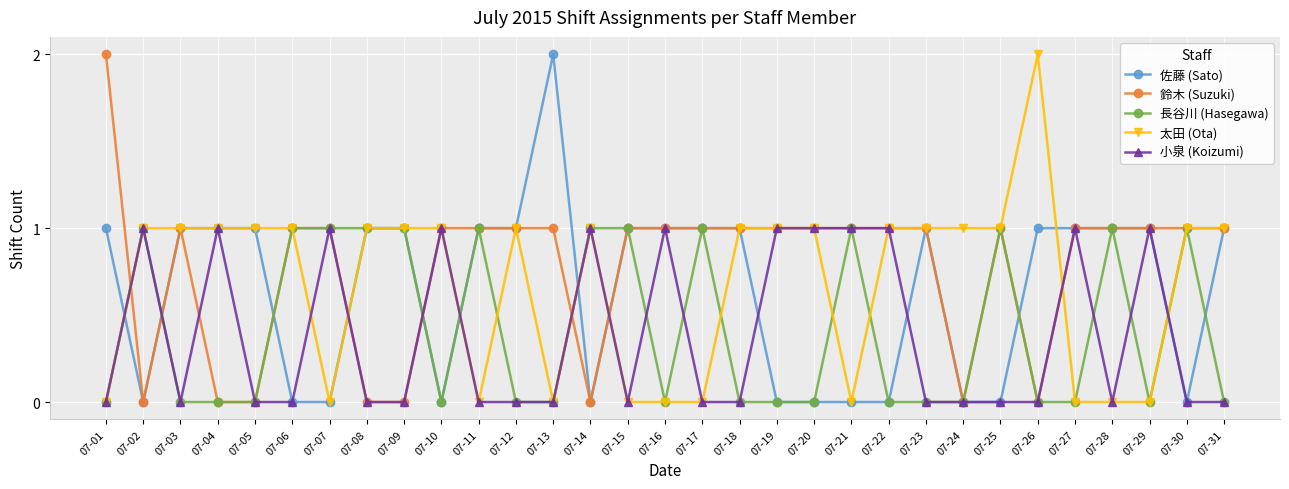

At which category does 鈴木 (Suzuki) reach its first local peak?

07-03